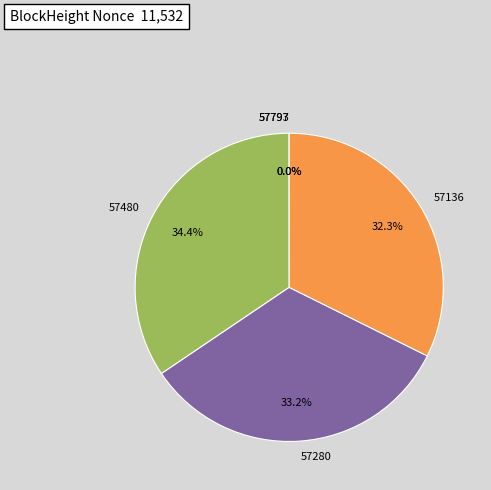

Is 57136 the majority of the pie?

No